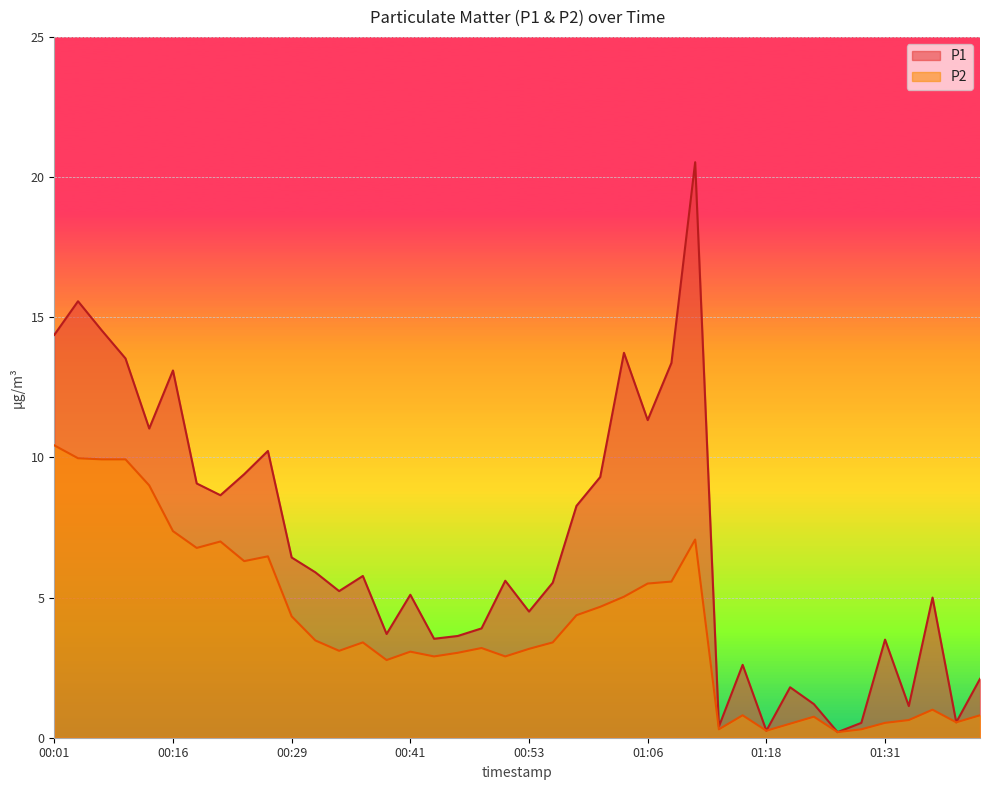

What is the label of the 29th point from the right?

00:31